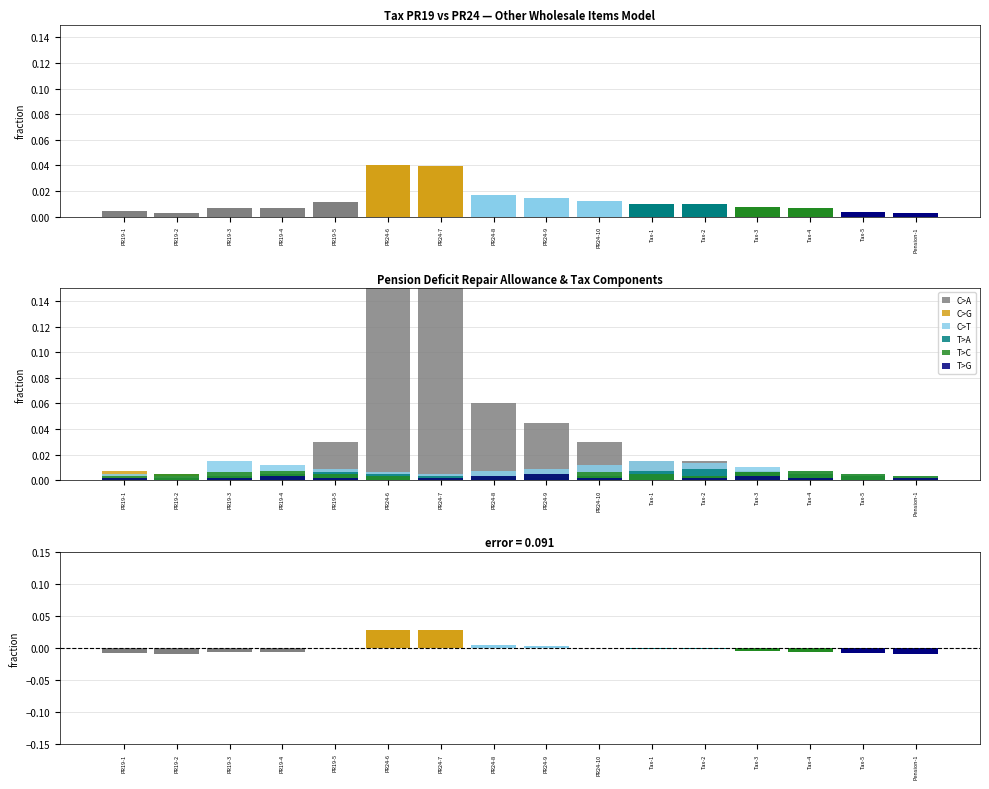

At how many categories does at least one series exceed 0?

16